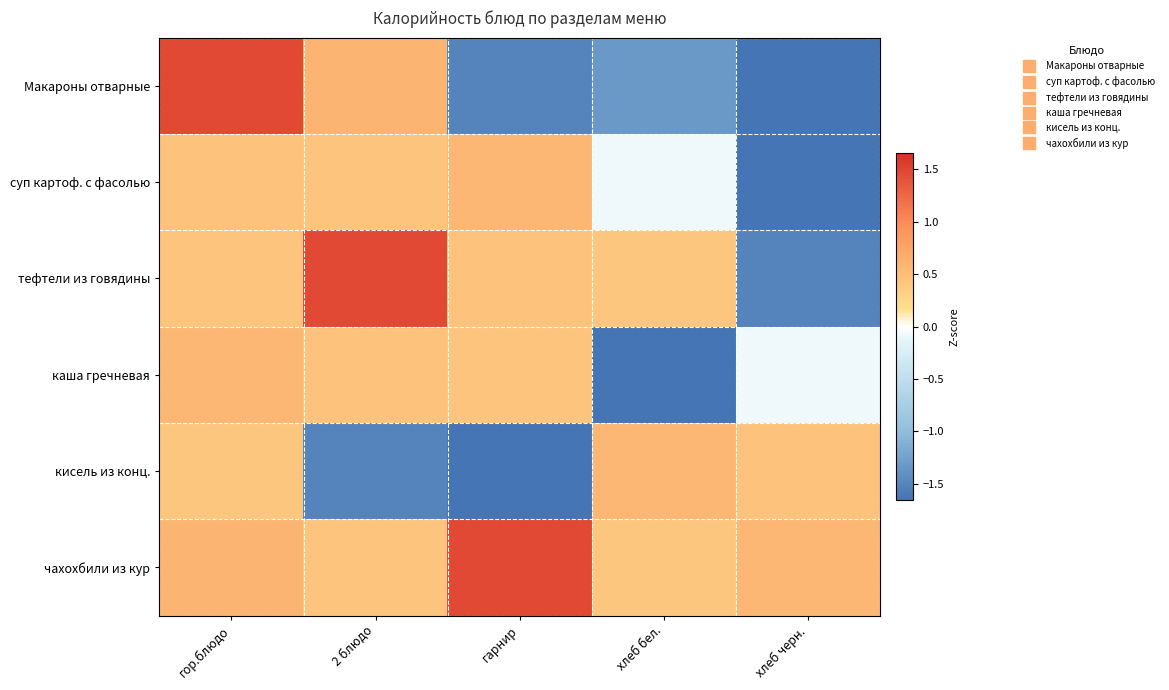

Which series has the largest total across all categories?

чахохбили из кур